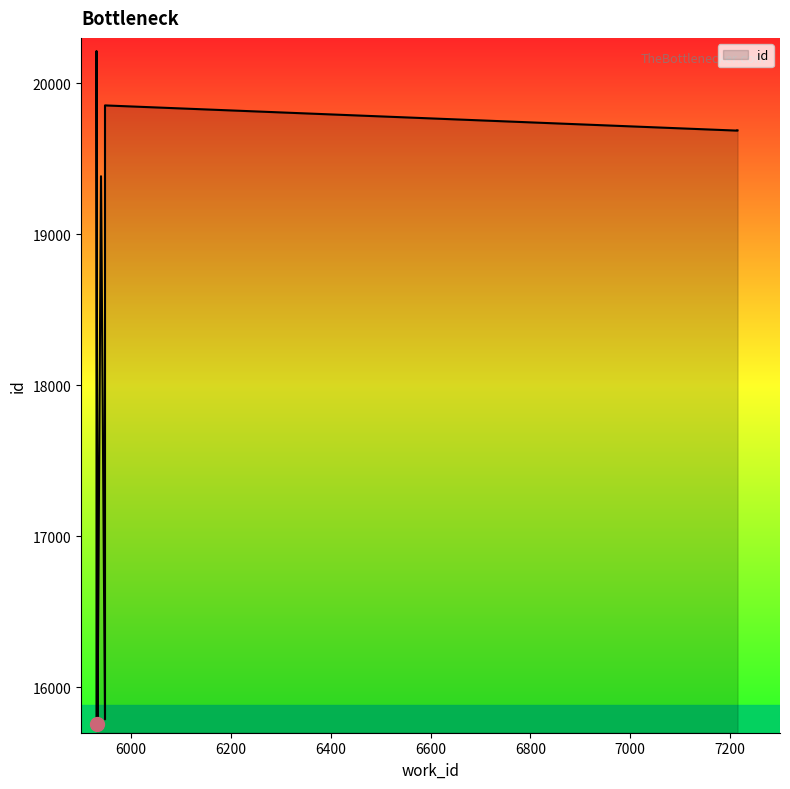

Approximately how many times larger is the value at 7215 compared to 5931?

1.2